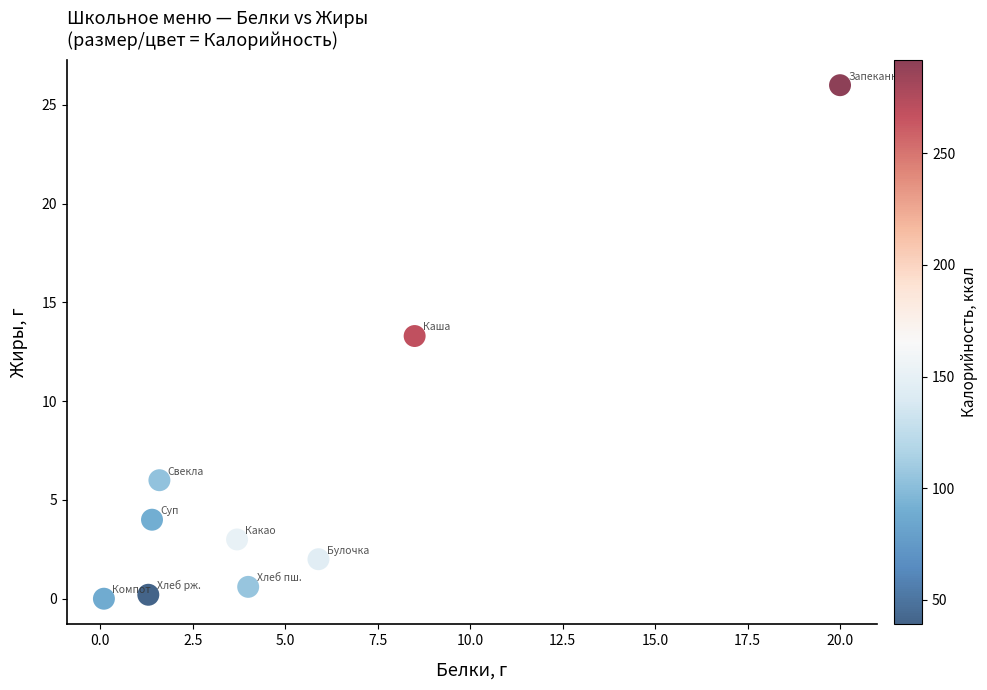

What is the average X value?

5.2